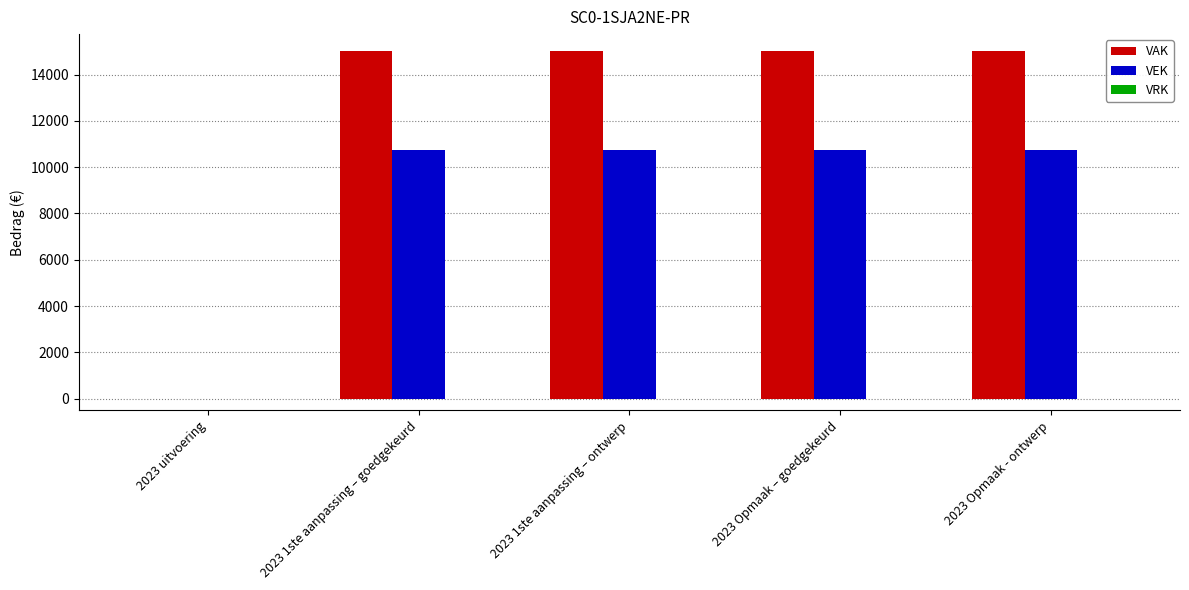

Between 2023 uitvoering and 2023 Opmaak – goedgekeurd, which series saw the biggest shift?

VAK